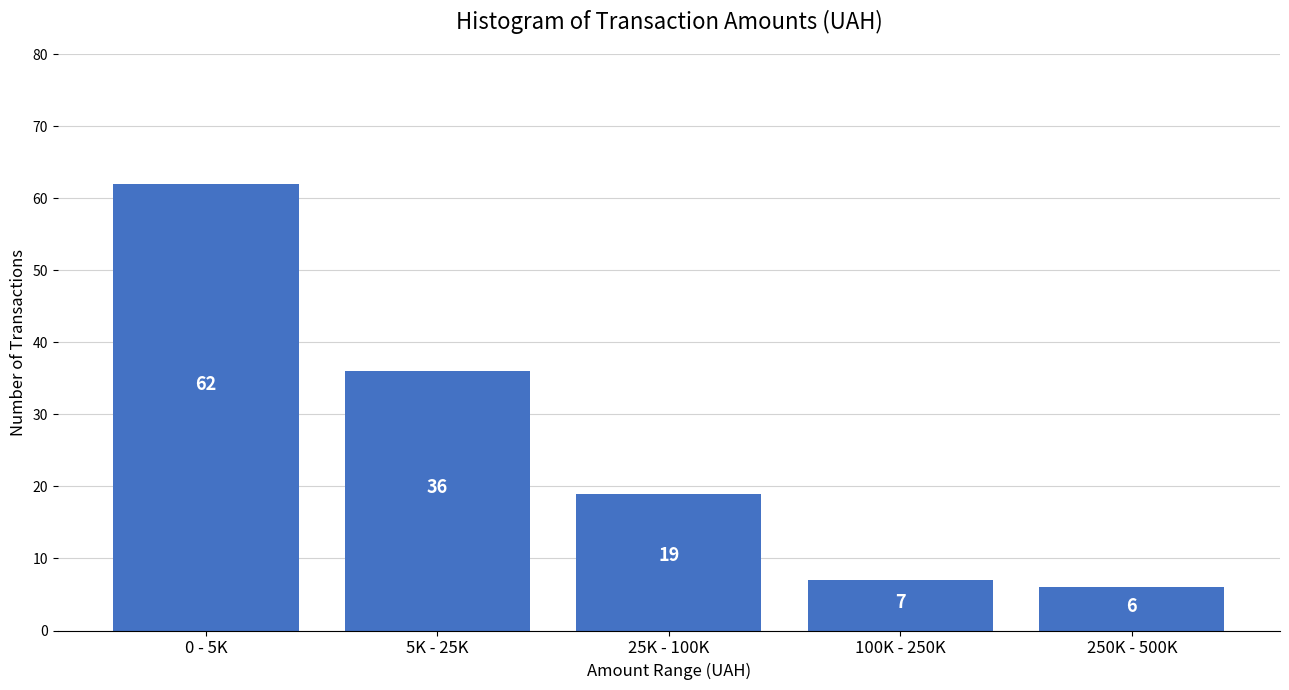

Reading right to left, list all the values displayed in this chart.

6	7	19	36	62